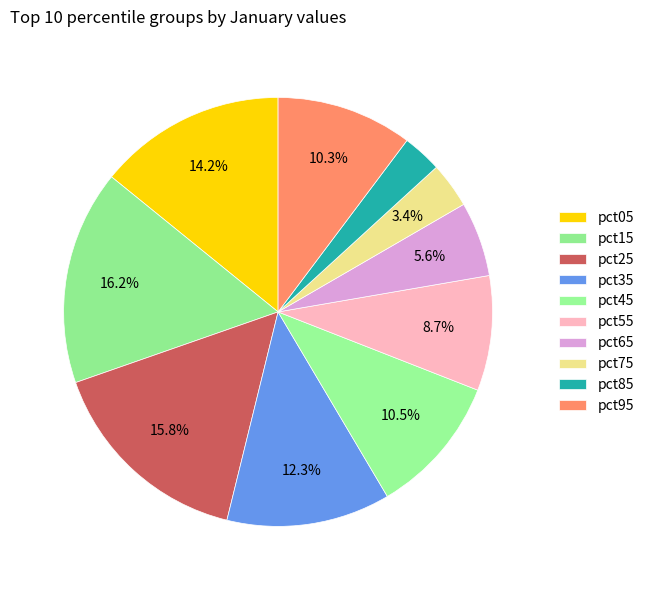

Is pct15 the majority of the pie?

No